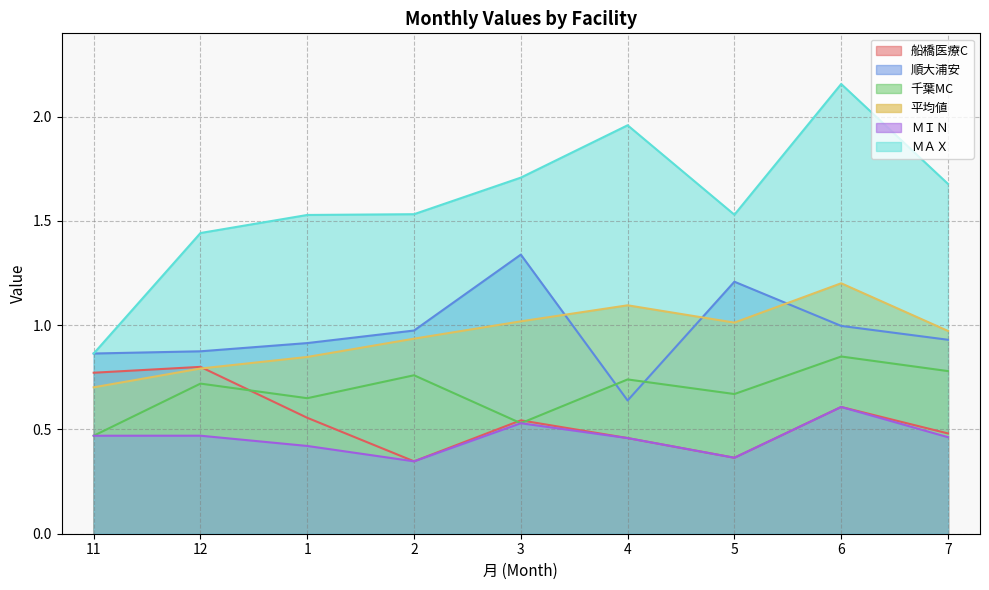

What is the label of the 6th point from the right?

2